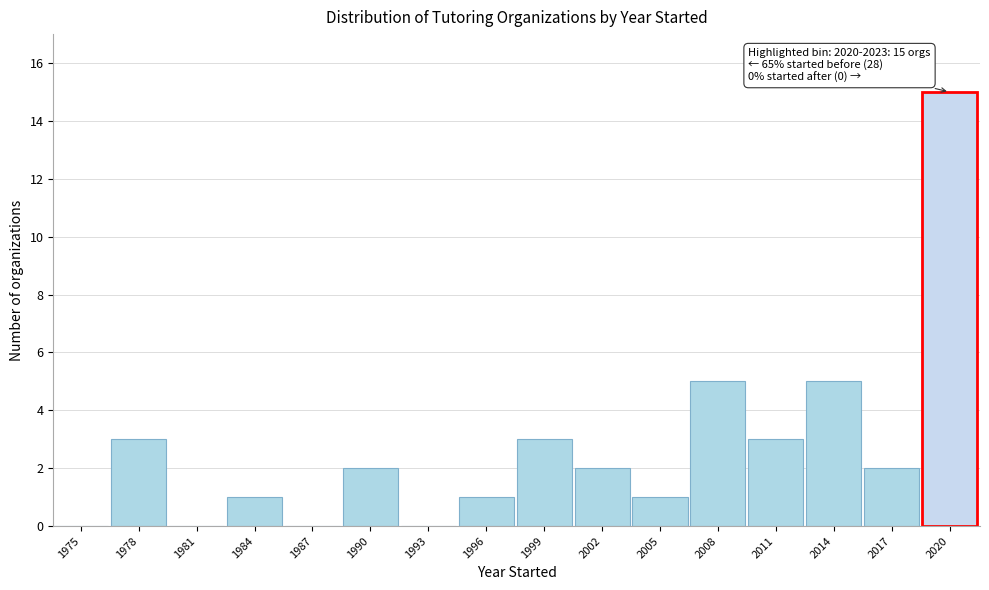

Reading right to left, transcribe all the data shown in this chart.

2020=15	2017=2	2014=5	2011=3	2008=5	2005=1	2002=2	1999=3	1996=1	1993=0	1990=2	1987=0	1984=1	1981=0	1978=3	1975=0